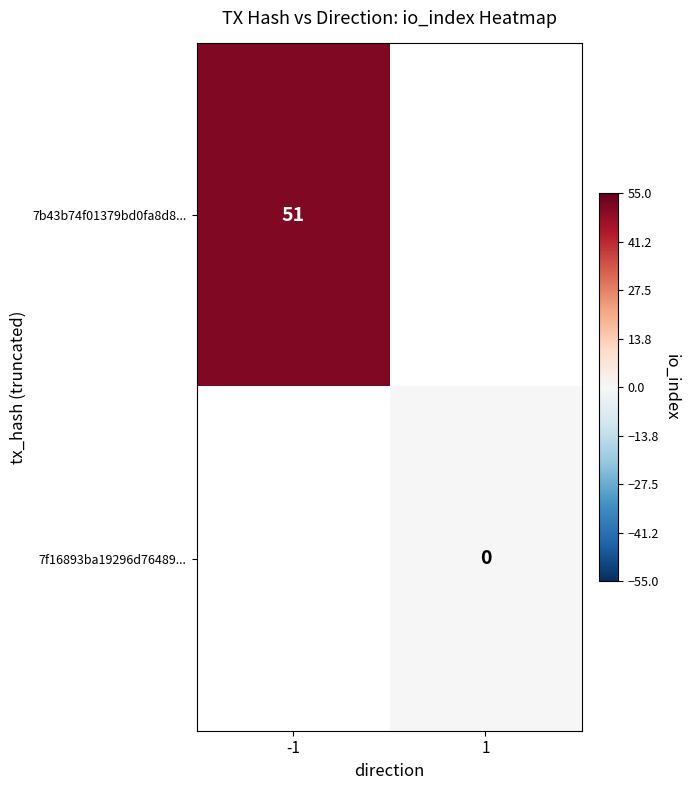

The value of 7b43b74f01379bd0fa8d8... at -1 is 51. True or false?

True